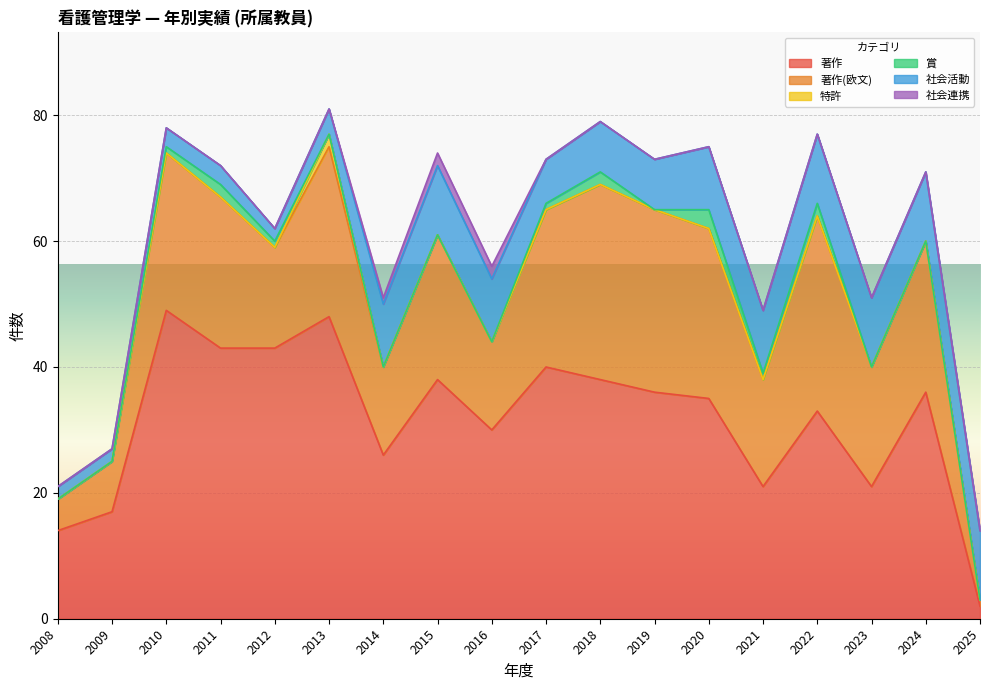

Reading right to left, list all the values displayed in this chart.

著作: 2	36	21	33	21	35	36	38	40	30	38	26	48	43	43	49	17	14
著作(欧文): 1	24	19	31	17	27	29	31	25	14	23	14	27	16	24	25	8	5
特許: 0	0	0	0	0	0	0	0	0	0	0	0	2	0	0	0	0	0
賞: 0	0	0	2	1	3	0	2	1	0	0	0	0	1	2	1	0	0
社会活動: 11	11	11	11	10	10	8	8	7	10	11	10	4	2	3	3	2	2
社会連携: 0	0	0	0	0	0	0	0	0	2	2	1	0	0	0	0	0	0